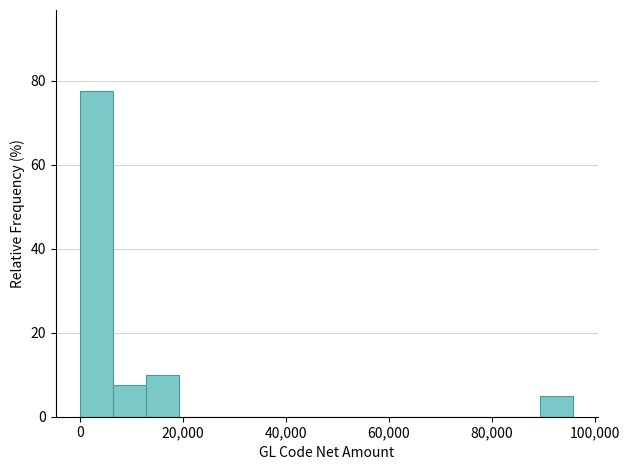

Around what value on the x-axis is the tallest bar? Give the approximate position of its centre, as read against the axis.

4000